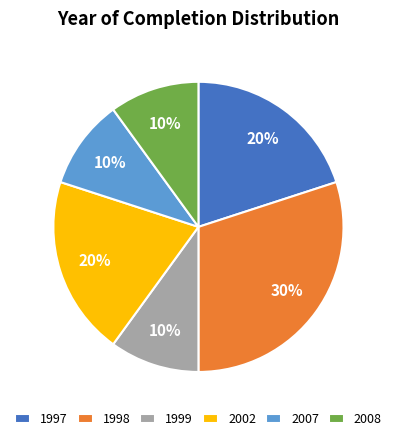

Does 1999 account for over 50% of the chart?

No